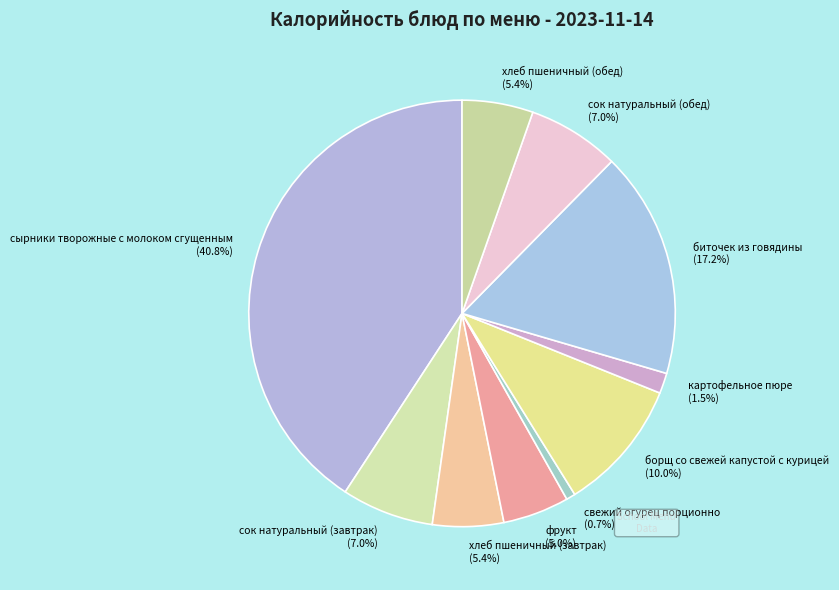

What is the ratio of the value at сок натуральный (завтрак) to the value at сырники творожные с молоком сгущенным?

0.2